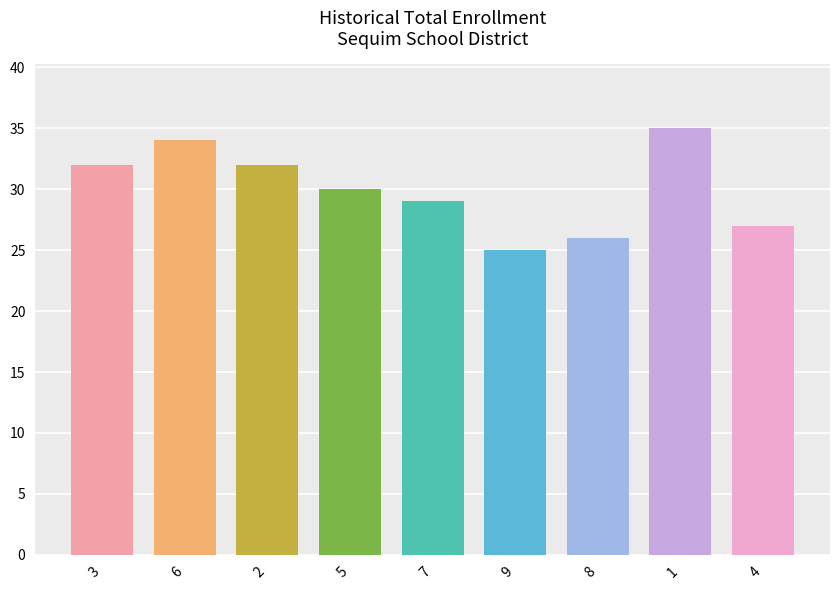

Are the bars horizontal?

No